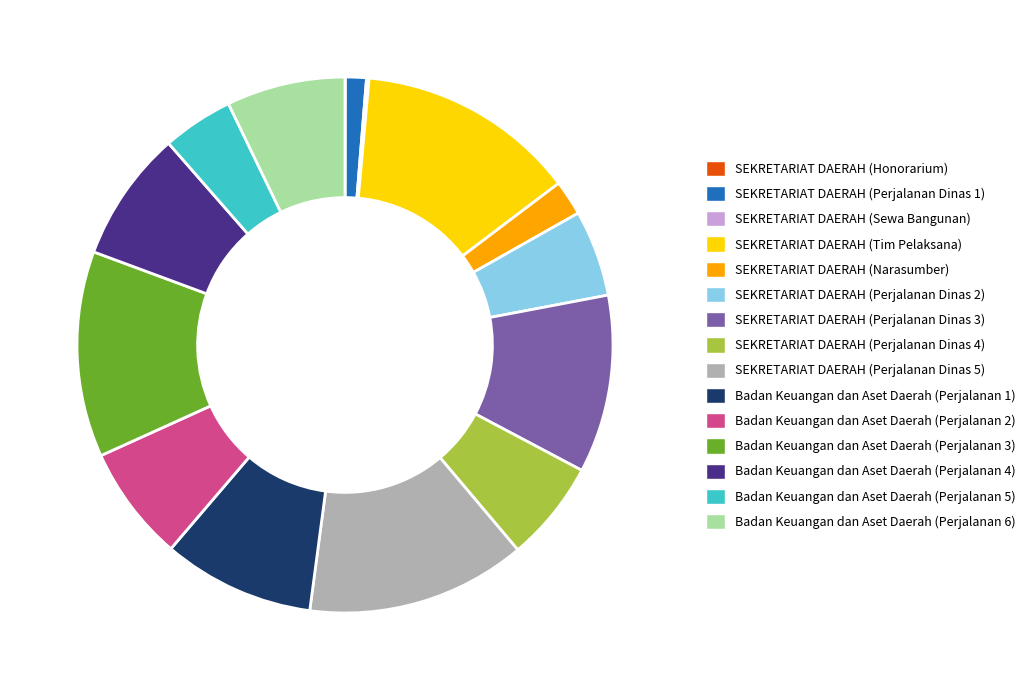

True or false: Badan Keuangan dan Aset Daerah (Perjalanan 5) accounts for 4% of the total.

True